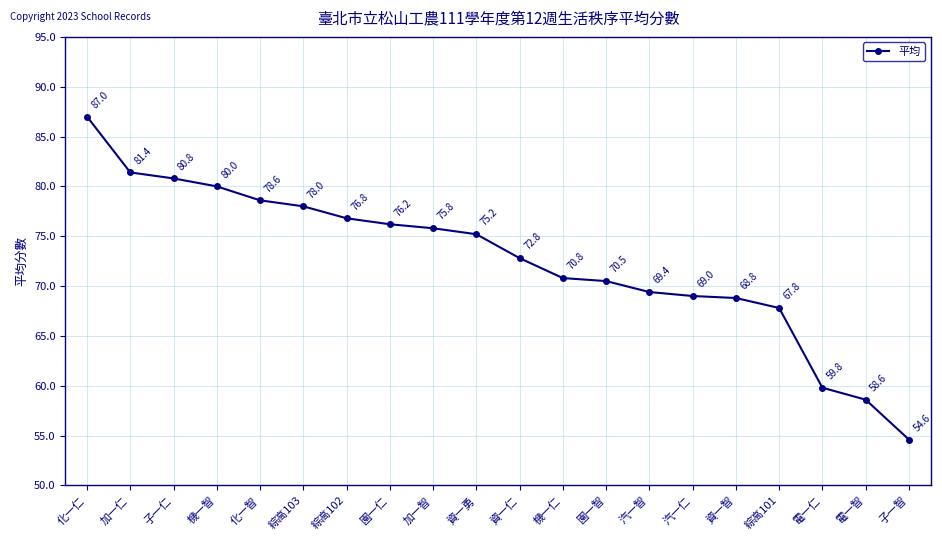

Which category has the lowest value across all series?

子一智